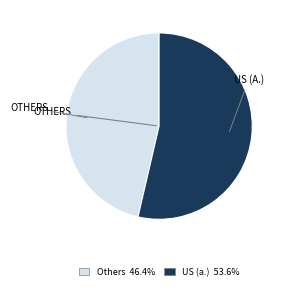

Does any single category account for the majority?

Yes